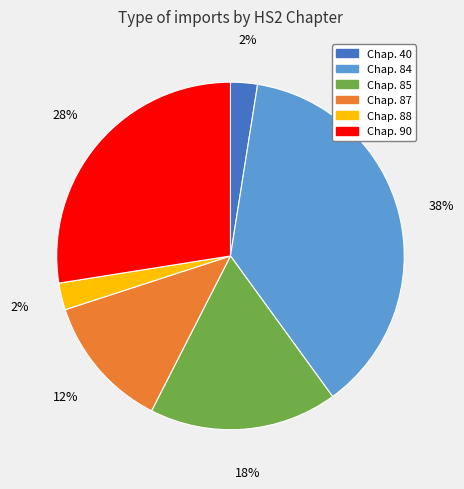

True or false: Chap. 87 accounts for 21% of the total.

False